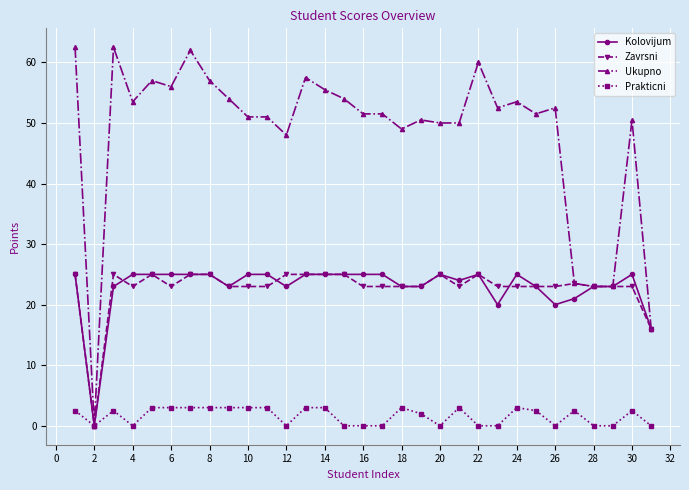

What is the sum of all Kolovijum values?

710.0